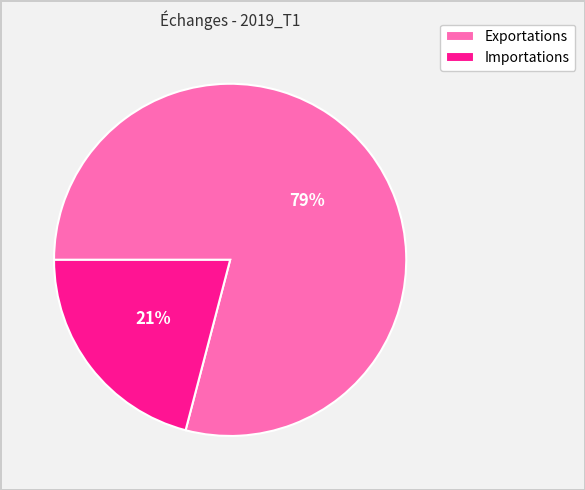

To the nearest percent, what is the average slice percentage?

50%